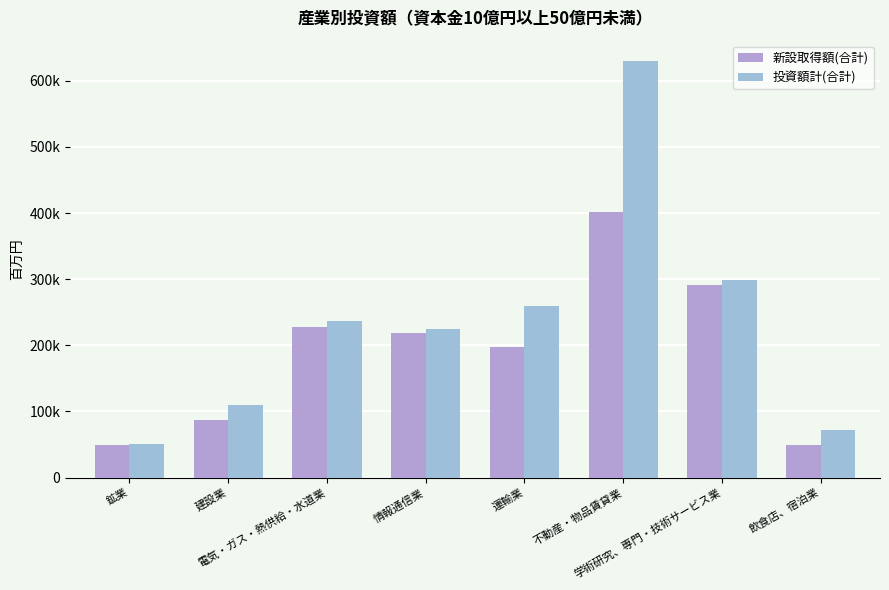

True or false: 投資額計(合計) has a value of 178893 at 学術研究、専門・技術サービス業.

False